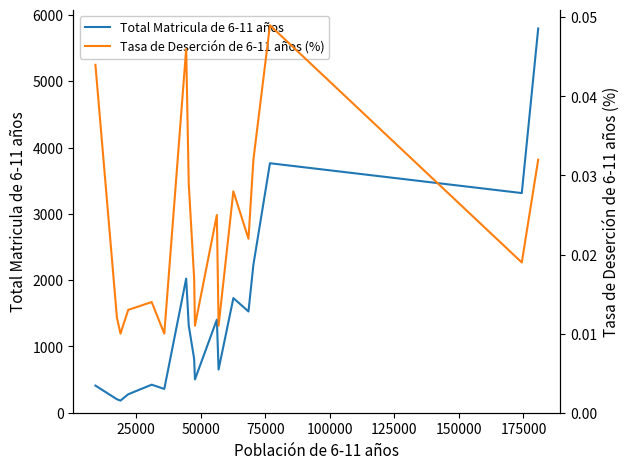

Rank the series by their maximum value, from lowest to highest.

Tasa de Deserción de 6-11 años (%), Total Matricula de 6-11 años